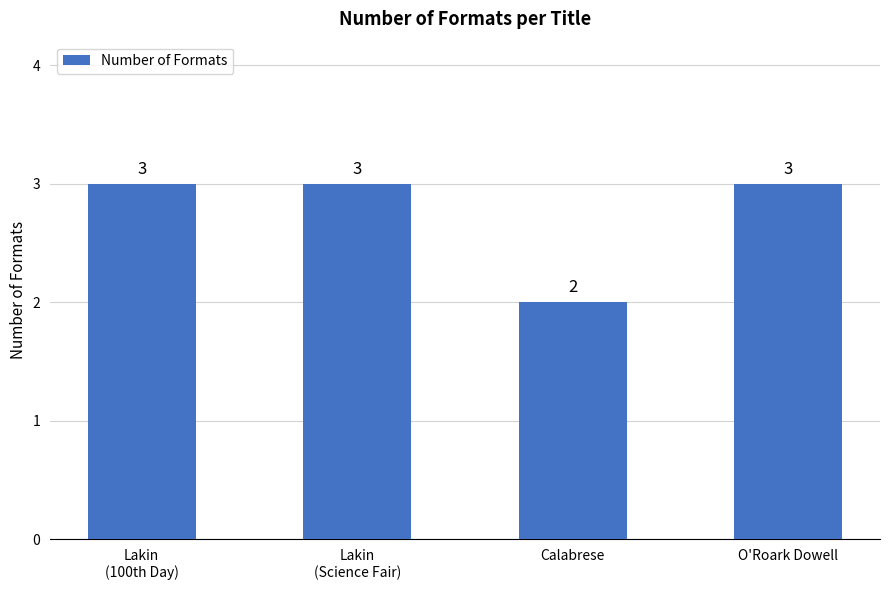

Reading left to right, list all the values displayed in this chart.

3	3	2	3